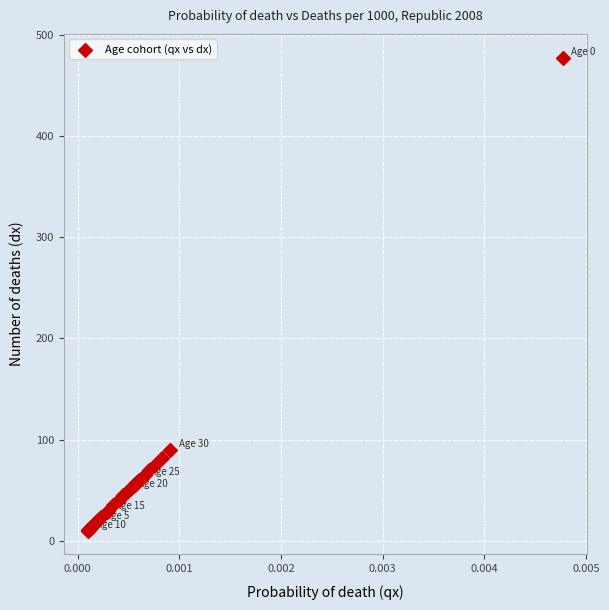

What Y value in the scatter plot is closest to 243?

89.8